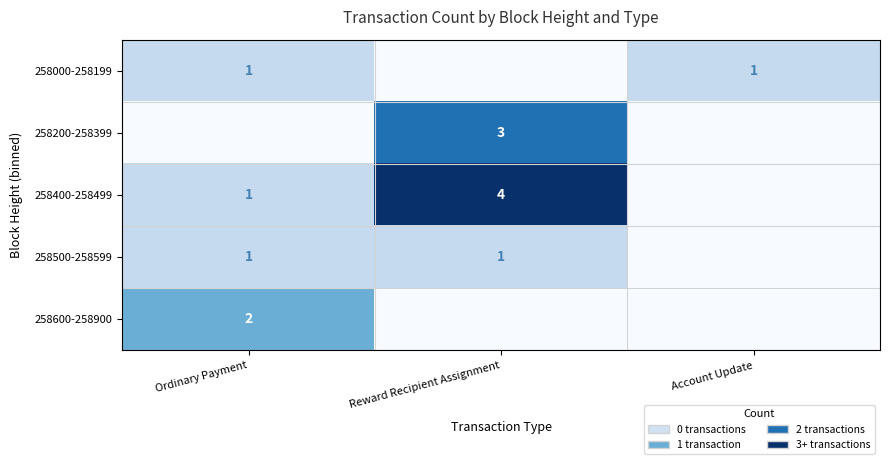

What is the difference between the 258400-258499 values at Reward Recipient Assignment and Ordinary Payment?

3